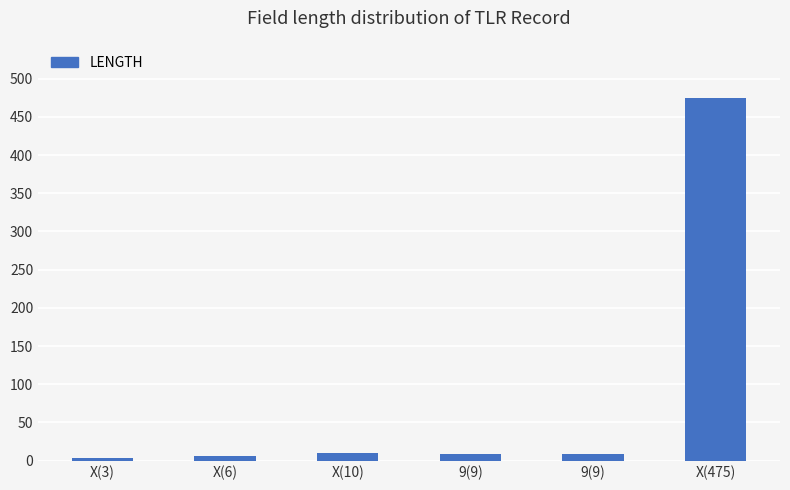

How many bars are there in total?

6